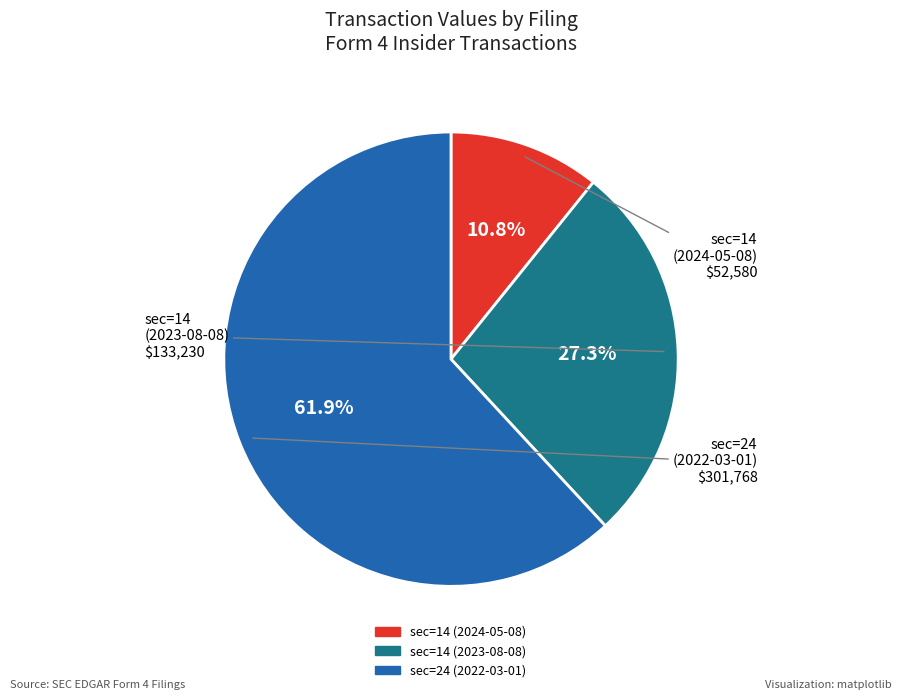

Approximately how many times larger is the value at sec=24 (2022-03-01) compared to sec=14 (2024-05-08)?

5.7